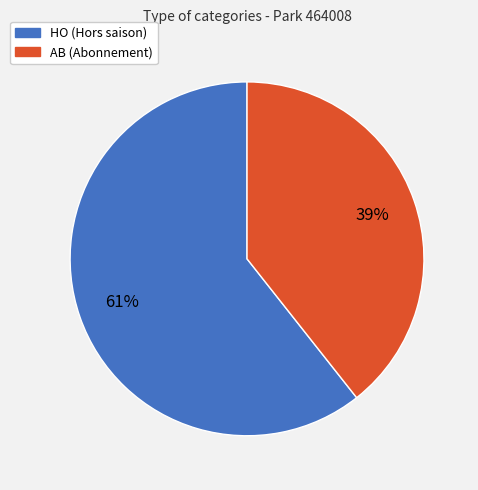

How many segments does this pie chart have?

2